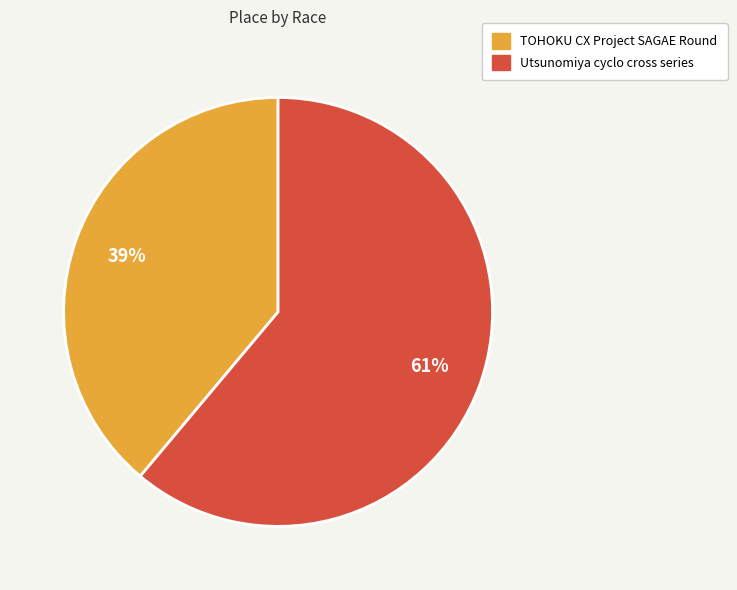

The TOHOKU CX Project SAGAE Round slice represents 49% of the pie. True or false?

False